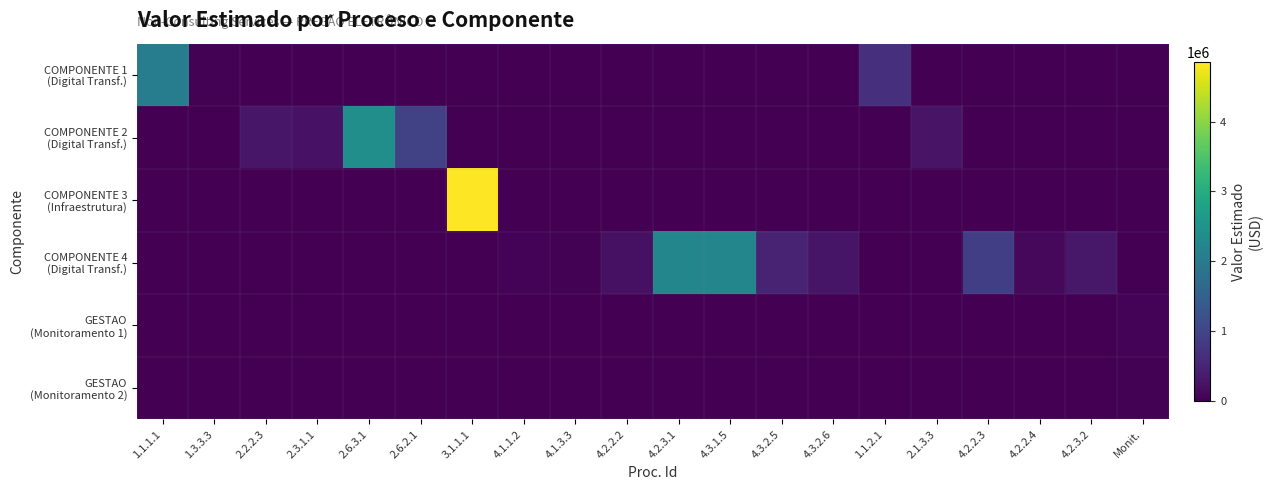

At how many categories does at least one series exceed 160626?

15